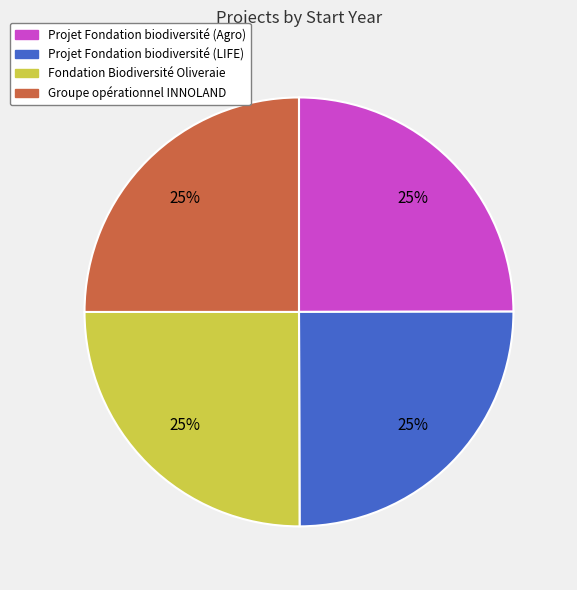

True or false: Groupe opérationnel INNOLAND accounts for 37% of the total.

False